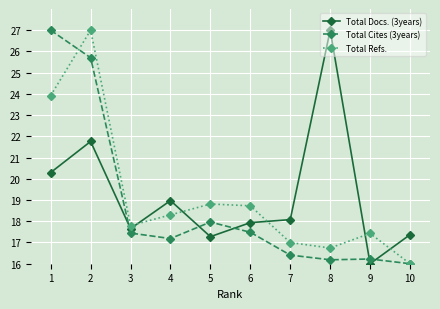

Which series changed the most between 1 and 8?

Total Cites (3years)